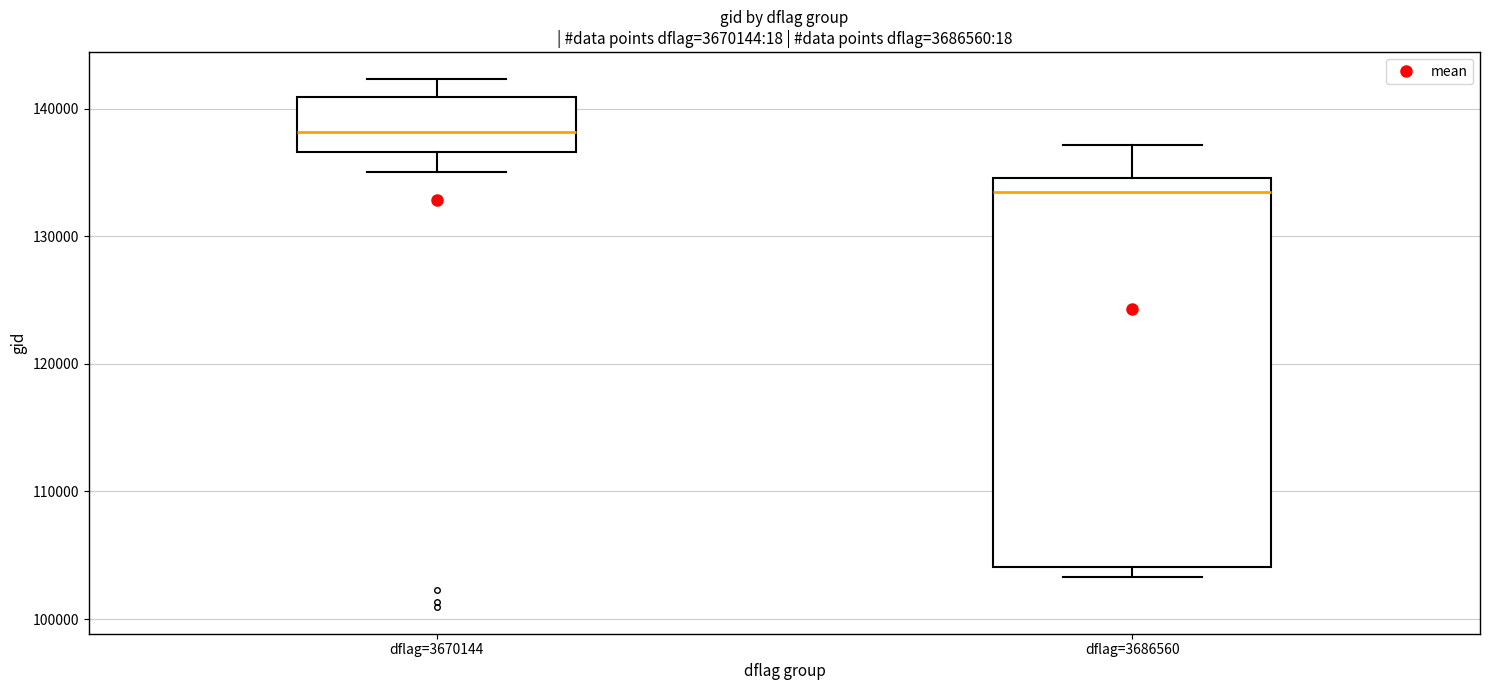

Which box has the lowest median line?

dflag=3686560